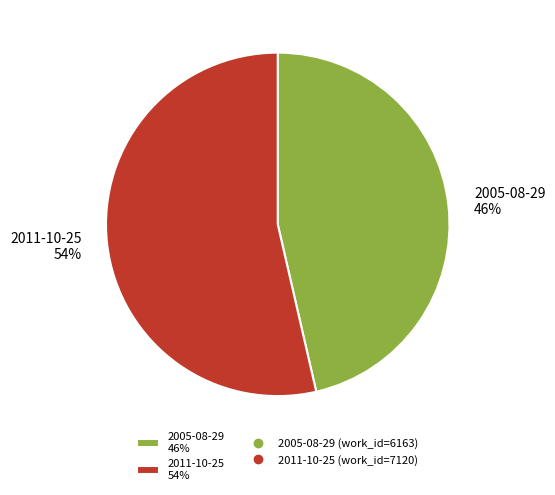

True or false: 2011-10-25 accounts for 40% of the total.

False